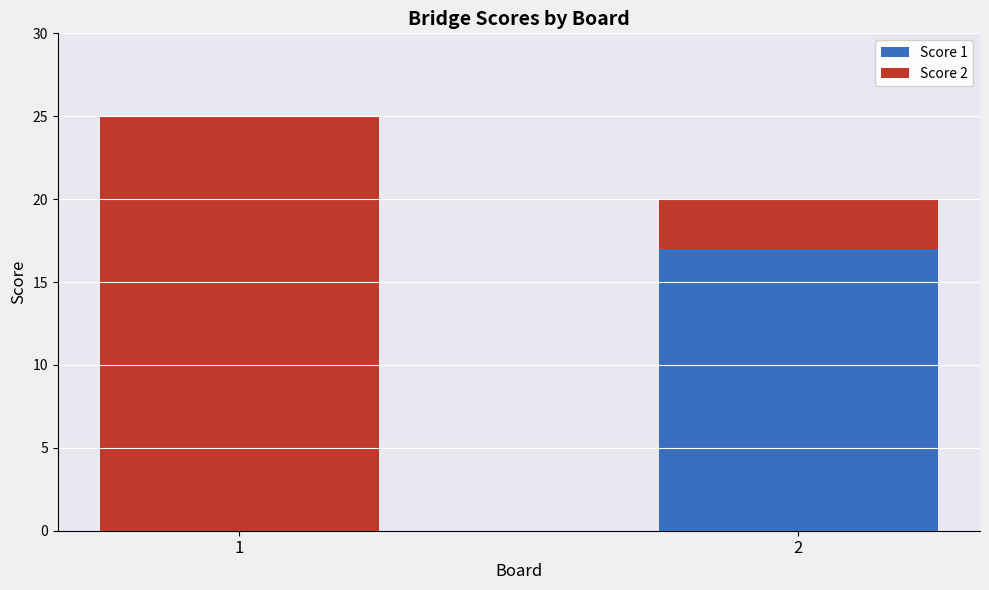

What is the total value across all series at 1?

25